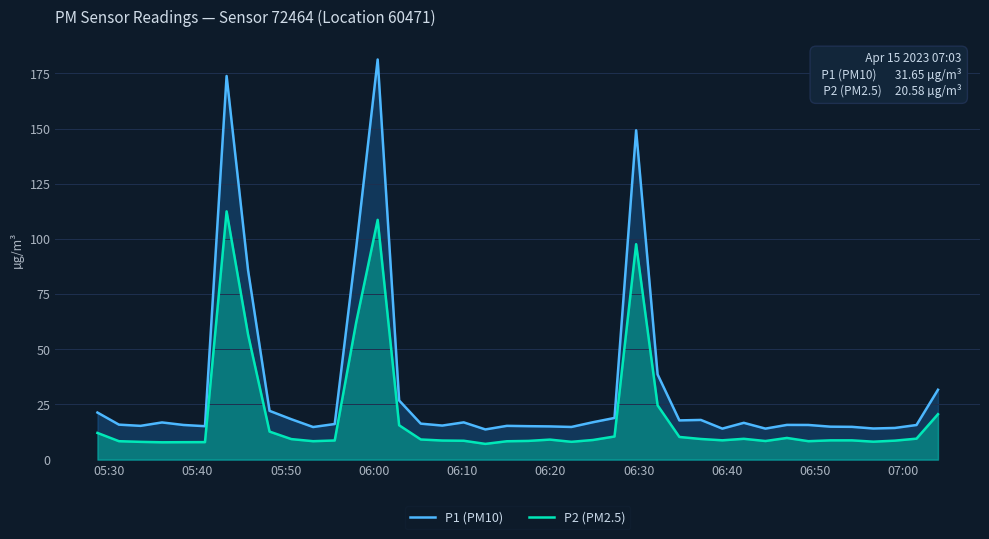

Which series has the largest total across all categories?

P1 (PM10)